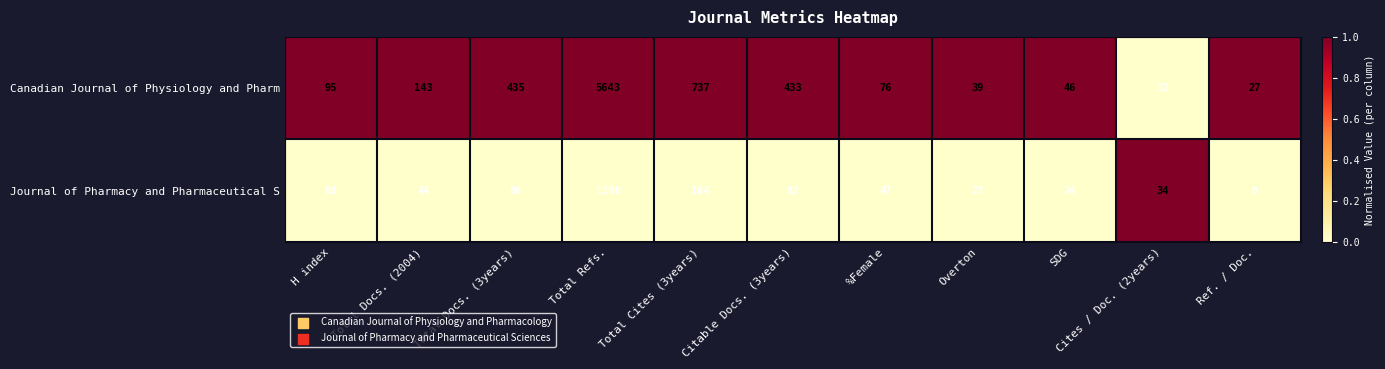

Rank the series by their maximum value, from highest to lowest.

Canadian Journal of Physiology and Pharm, Journal of Pharmacy and Pharmaceutical S